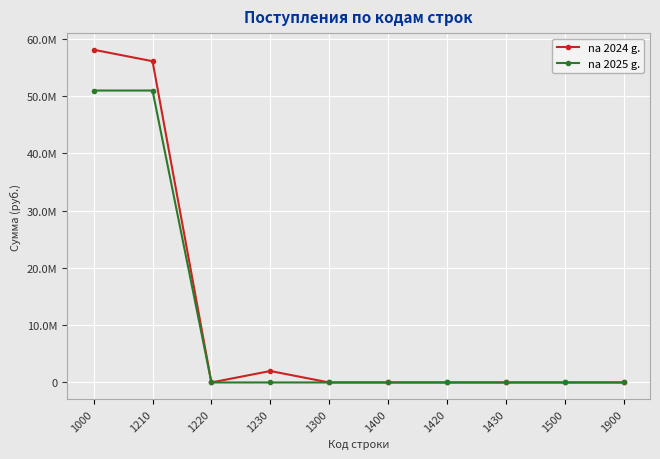

What are all the series names shown in the legend?

na 2024 g., na 2025 g.